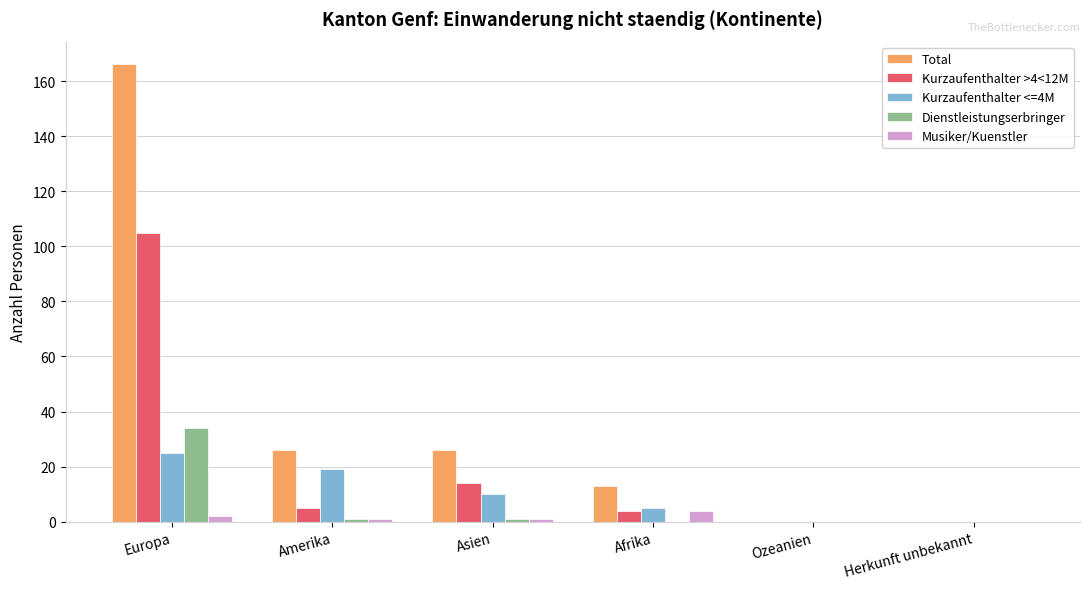

Which series has the largest total across all categories?

Total